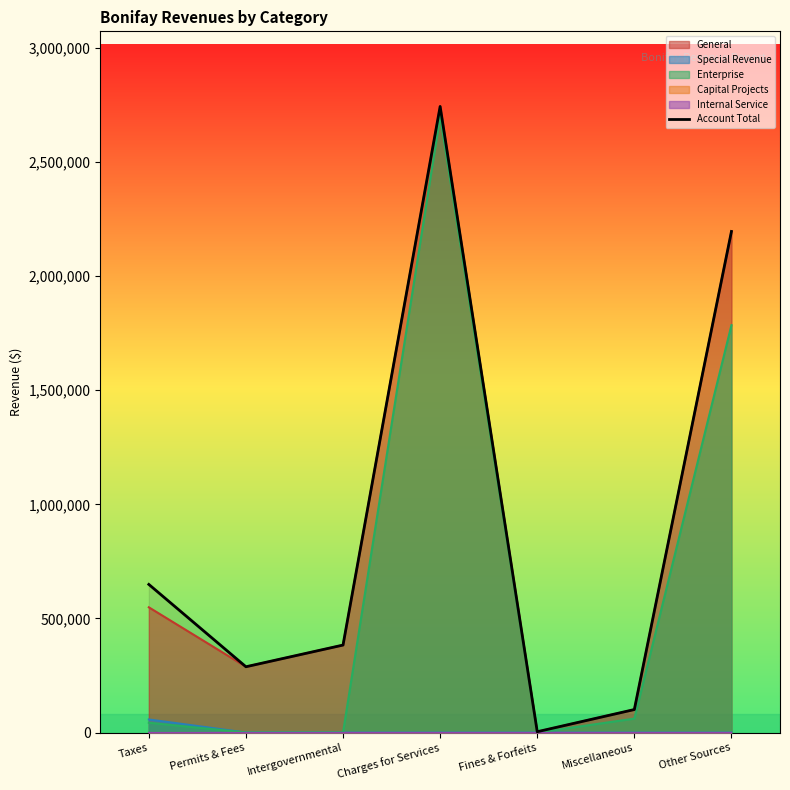

At which category does the data reach its first local valley?

Permits & Fees